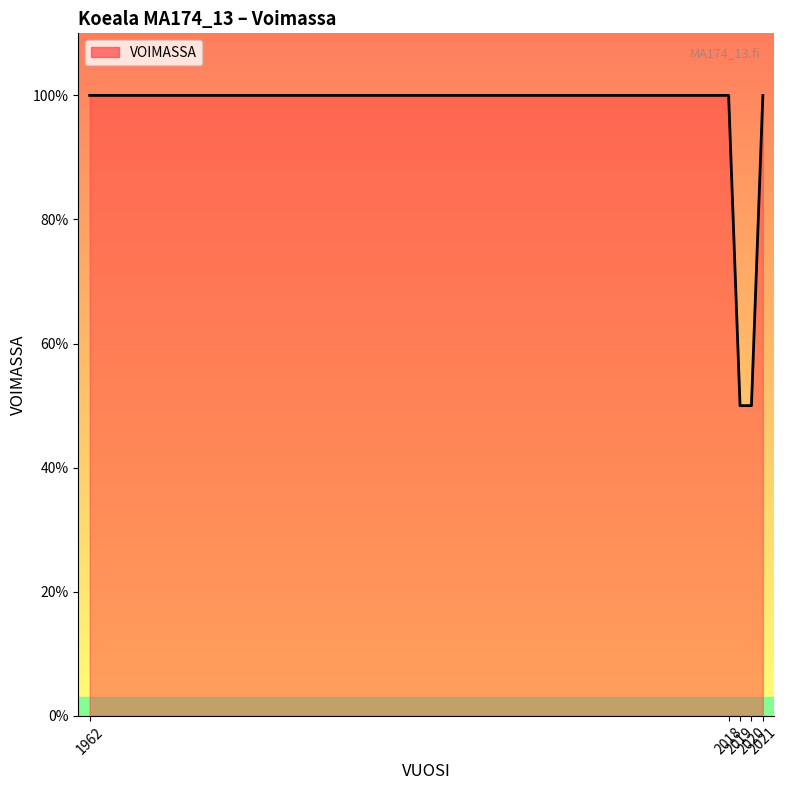

True or false: the data has more than 1 interior local peaks.

False